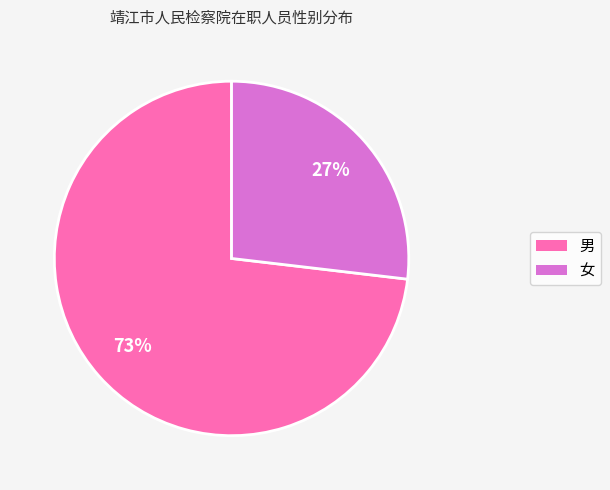

To the nearest percent, what is the combined percentage of 女 and 男?

100%